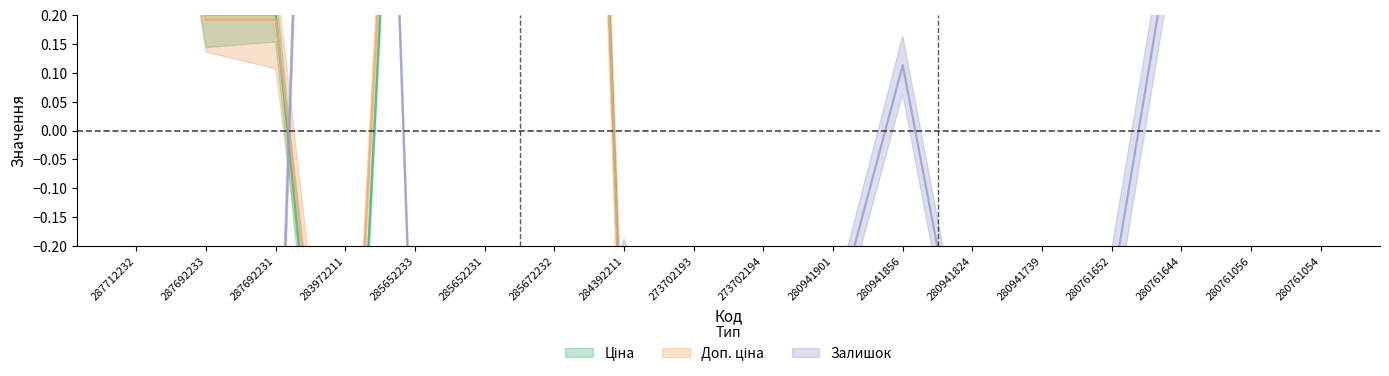

Count the number of categories in the chart.

18